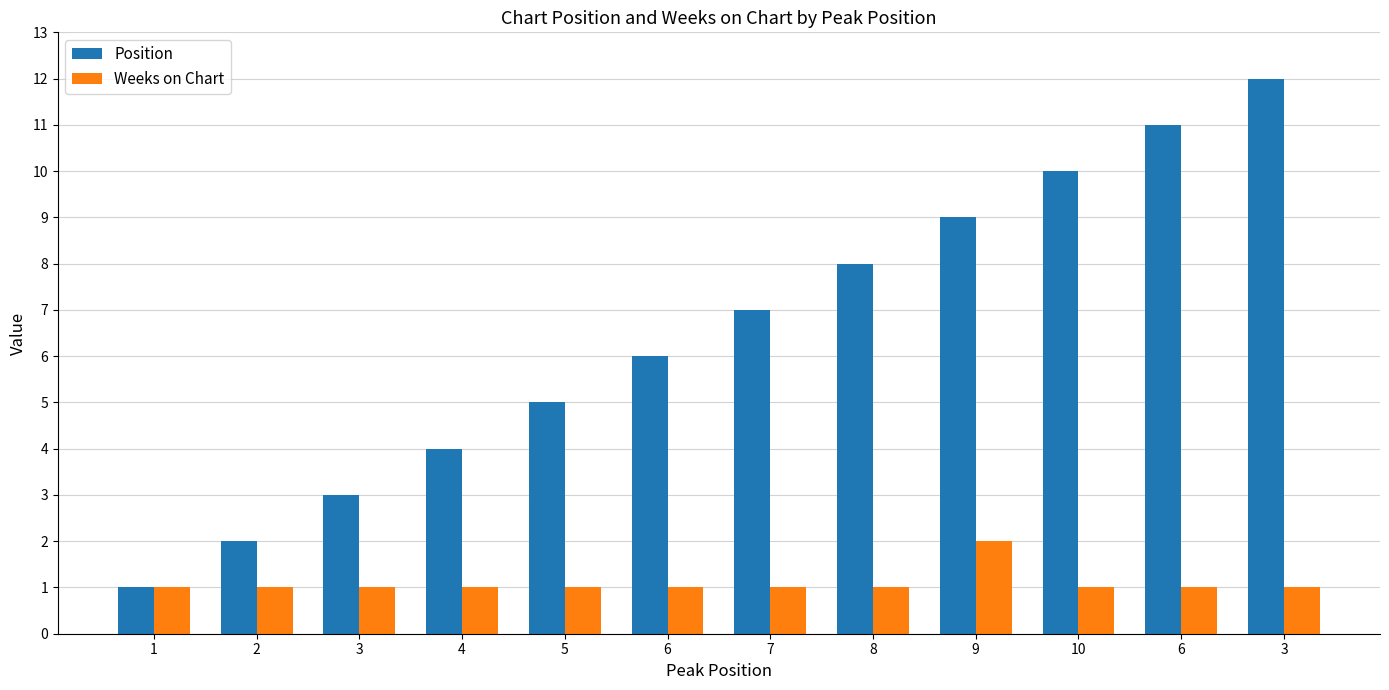

Is it true that Position equals 2 at 4?

False